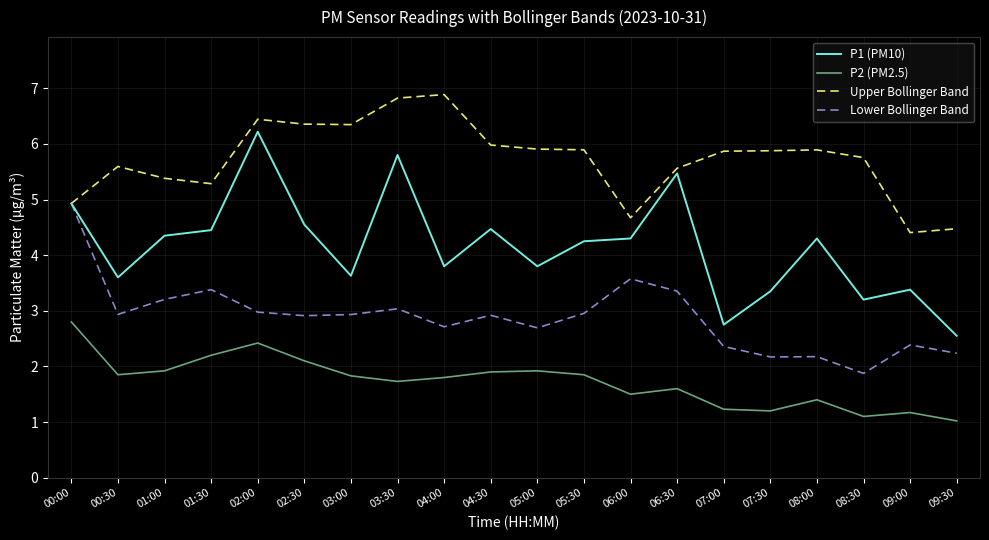

Which series has the largest range (max minus min)?

P1 (PM10)